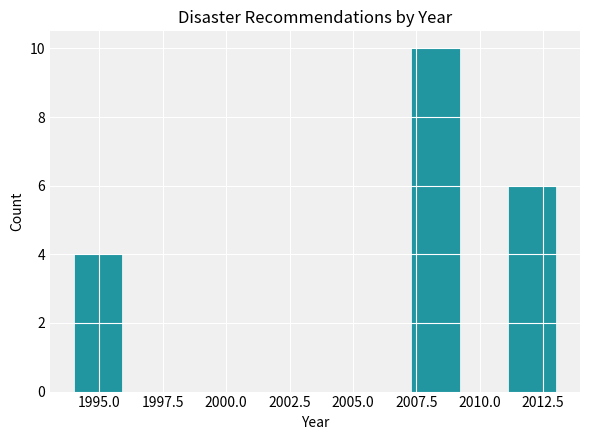

Read against the x-axis, roughly where is the centre of the tallest bar?

2008.5